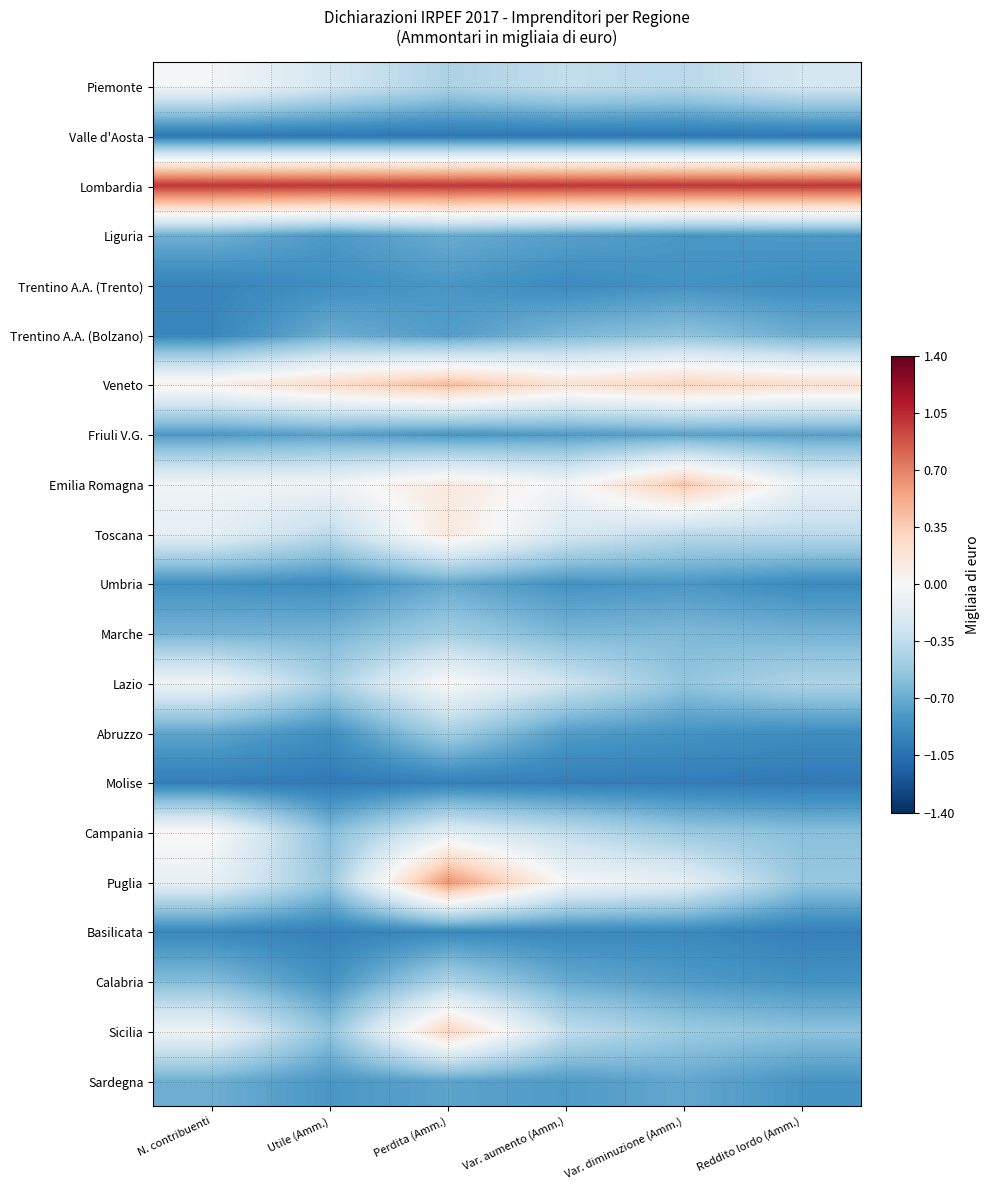

Between N. contribuenti and Utile (Amm.), which is larger?

N. contribuenti